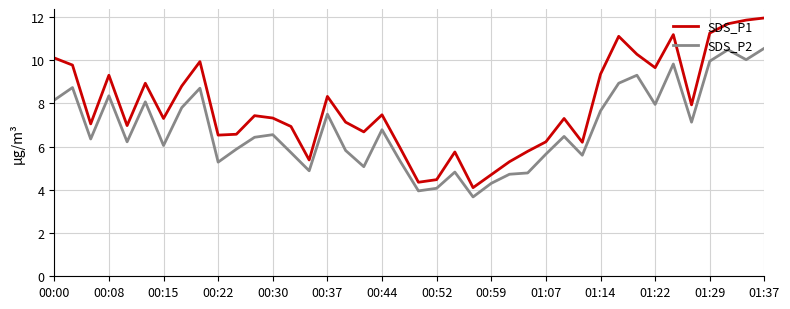

Which series has the largest total across all categories?

SDS_P1